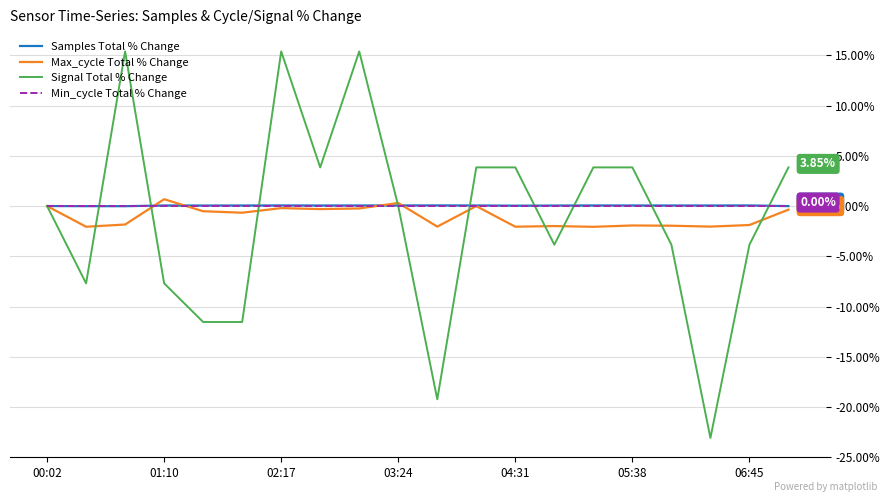

Which series has the widest spread of values?

Signal Total % Change